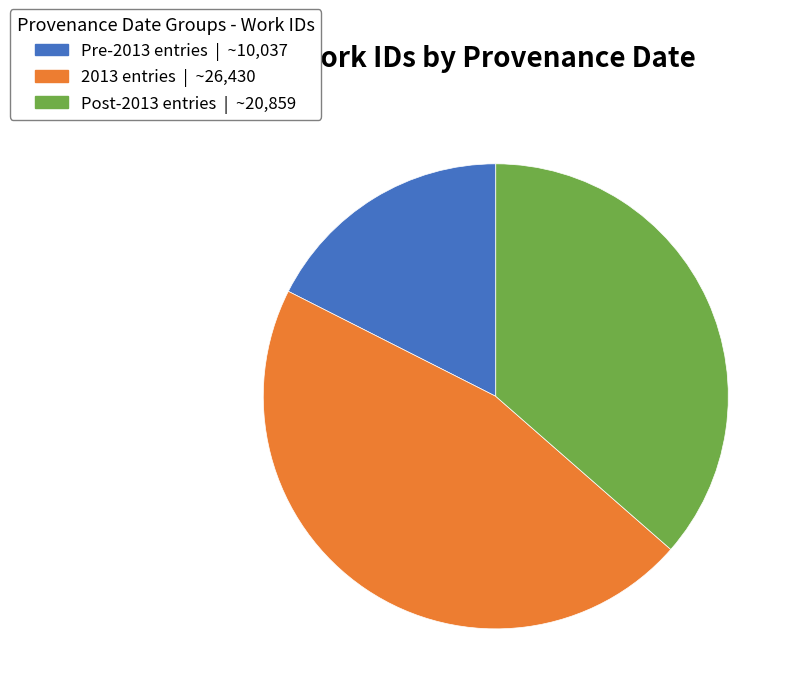

Is the sum of Pre-2013 entries | ~10,037 and 2013 entries | ~26,430 greater than half?

Yes